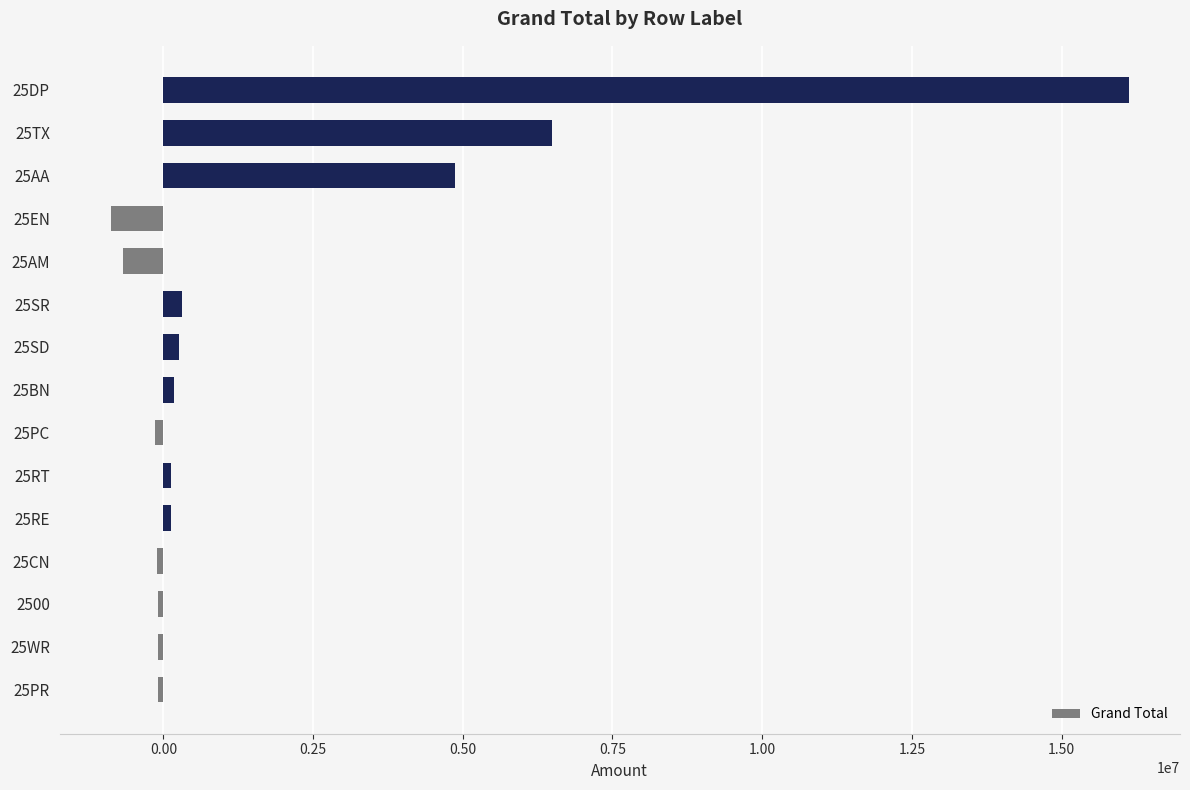

The value at 25DP is 25522817. True or false?

False